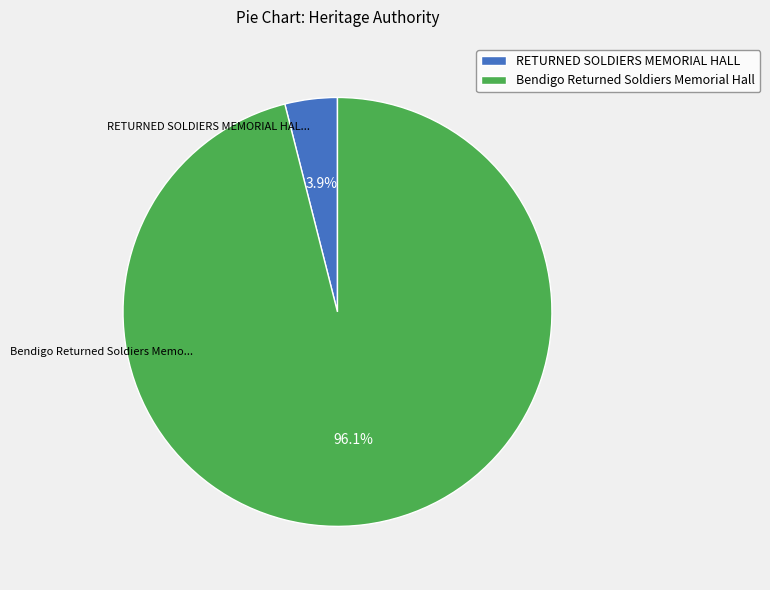

What percentage is the Bendigo Returned Soldiers Memorial Hall slice, to the nearest percent?

96%